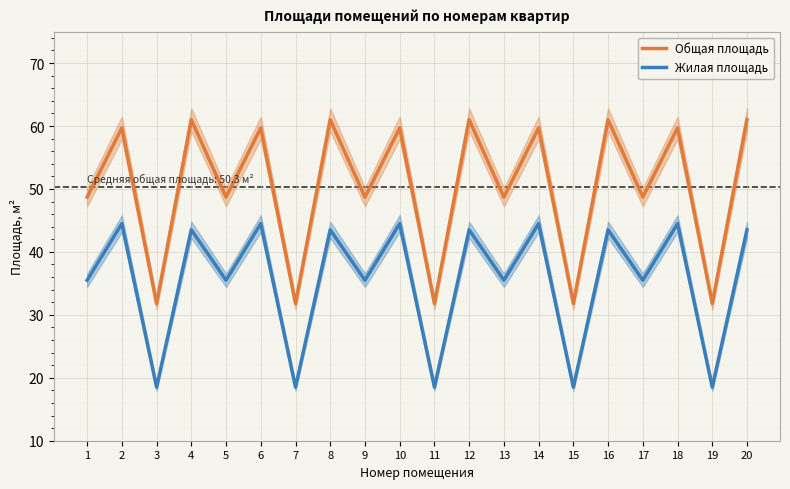

True or false: Жилая площадь and Общая площадь intersect in this chart.

False